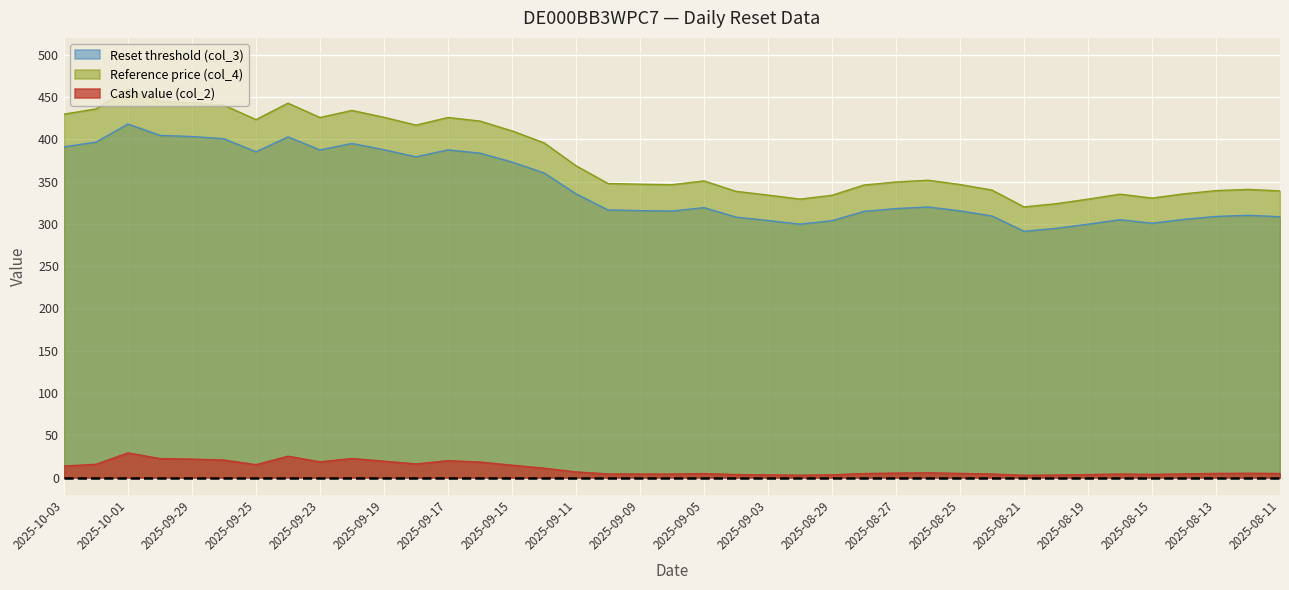

At which category is the sum across all series the highest?

2025-10-01